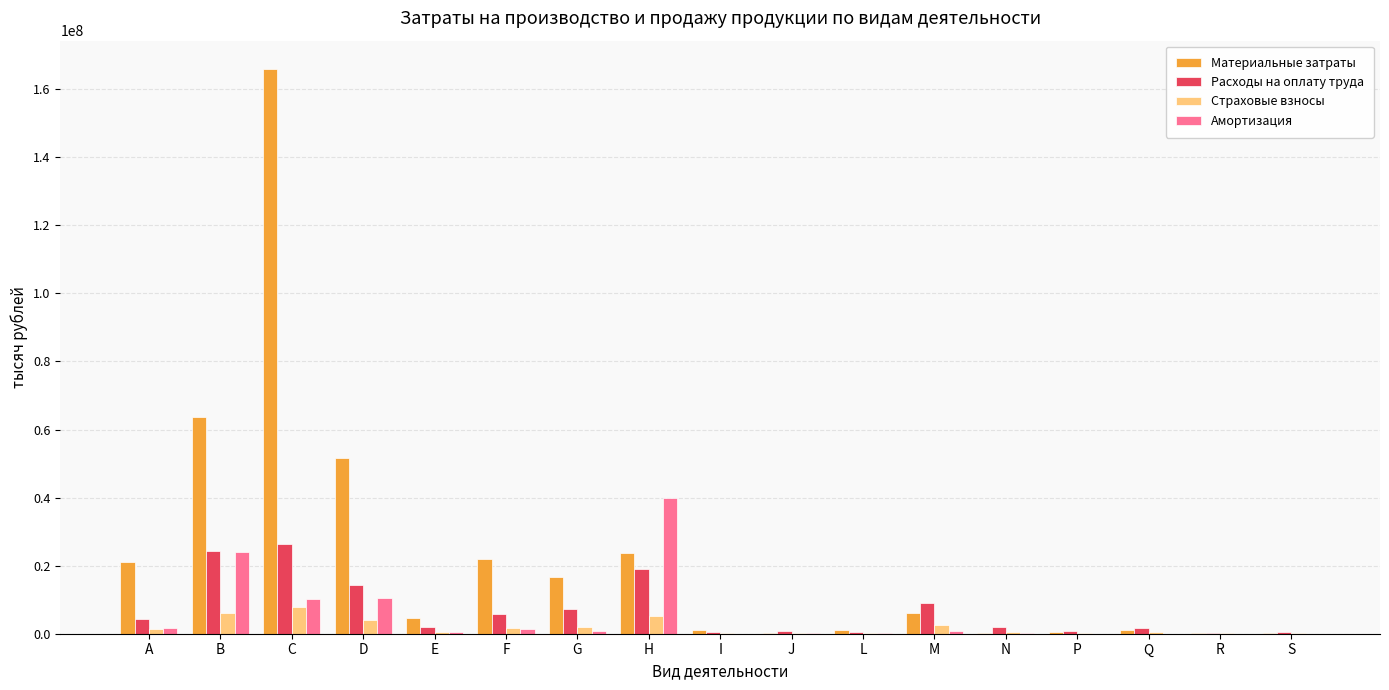

What is the spread (max minus min) of values at M?

8142934.9